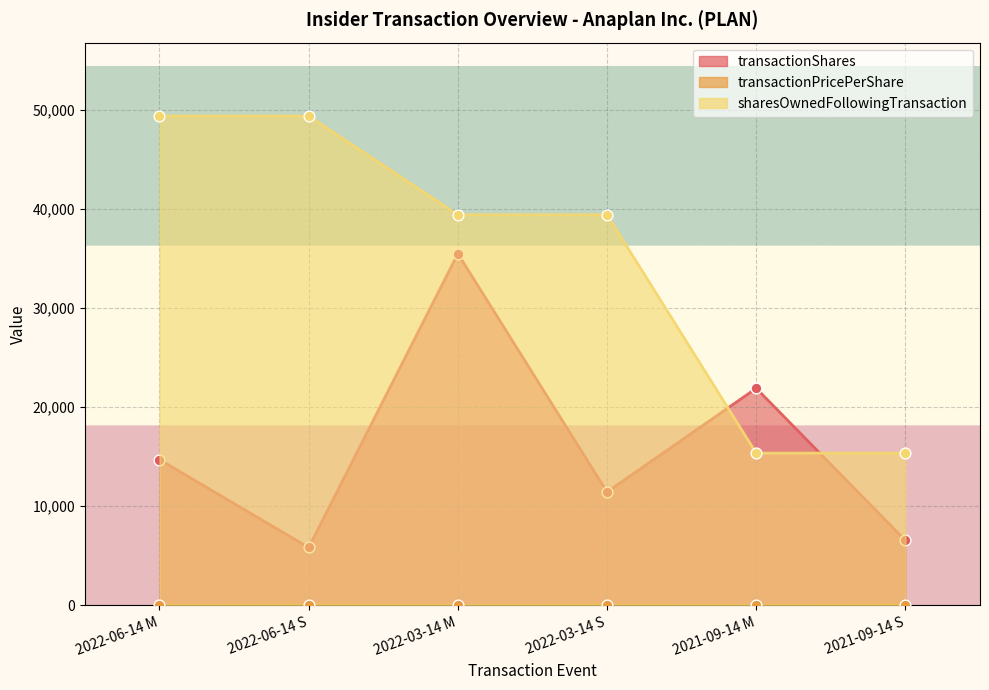

Is the value of transactionPricePerShare at 2022-06-14 M greater than the value of sharesOwnedFollowingTransaction at 2022-03-14 M?

No